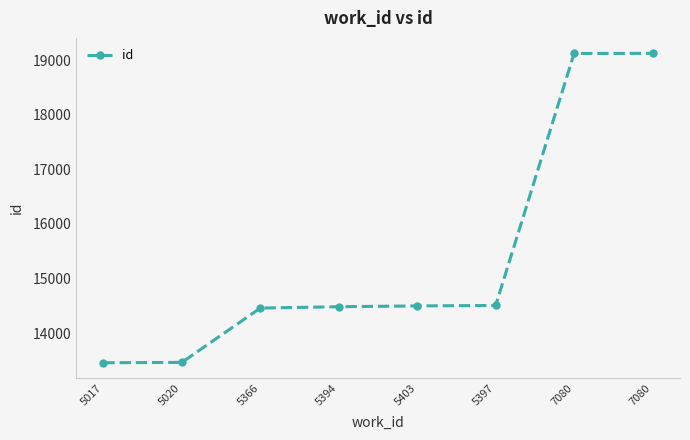

How many values are below 14497?

4